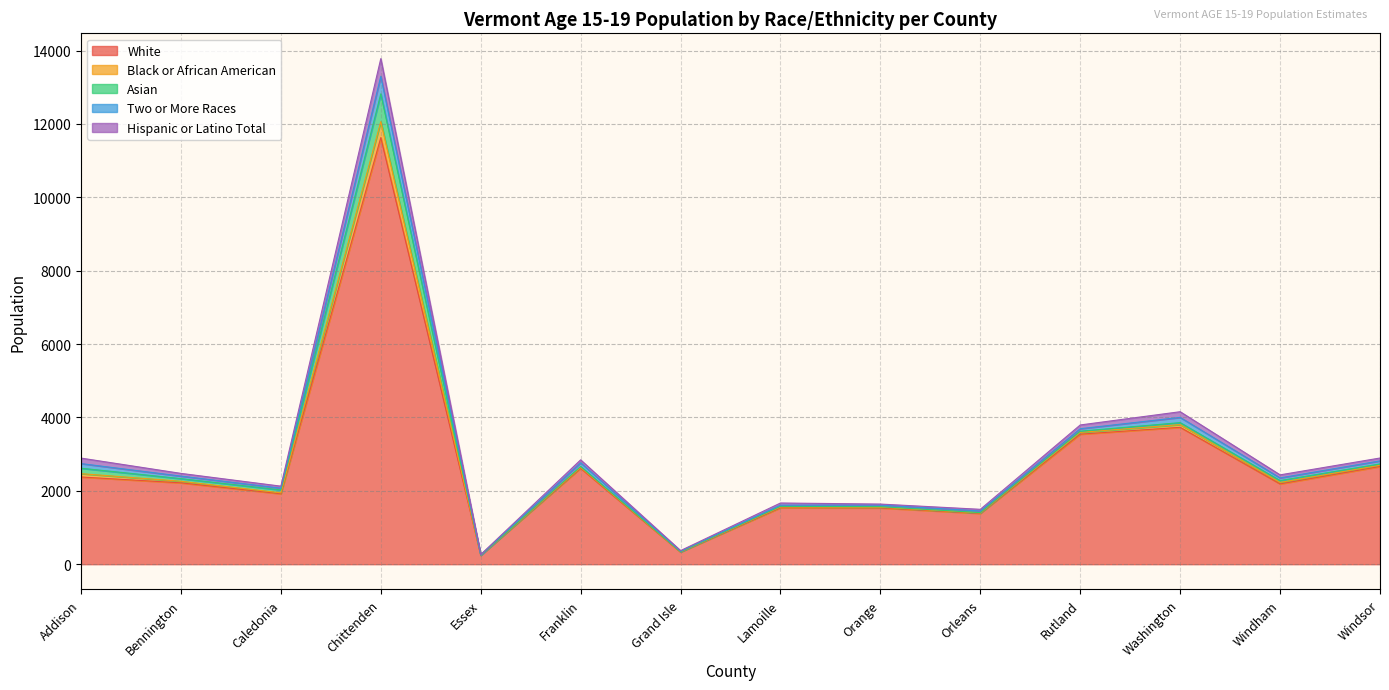

Where is White nearest to the value 5935?

Washington